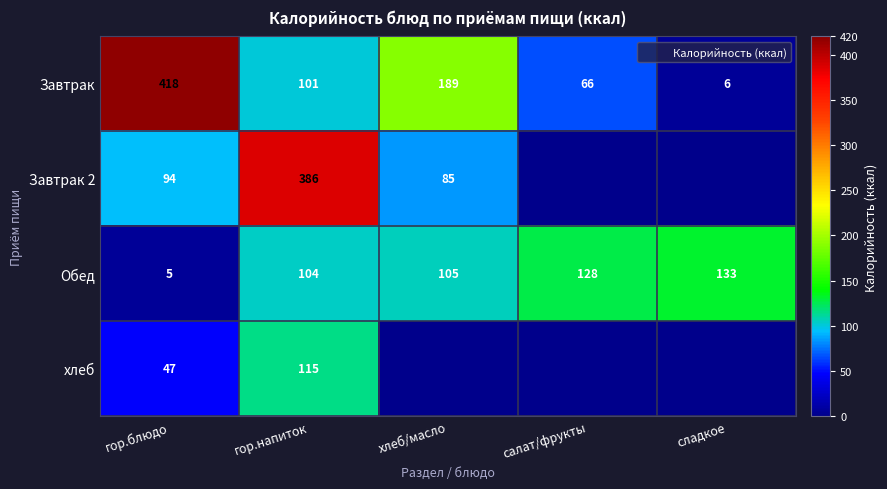

At which label does Завтрак 2 first exceed 84?

гор.блюдо